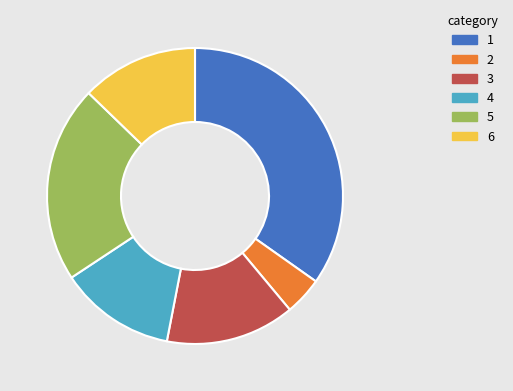

Between 2 and 6, which is larger?

6